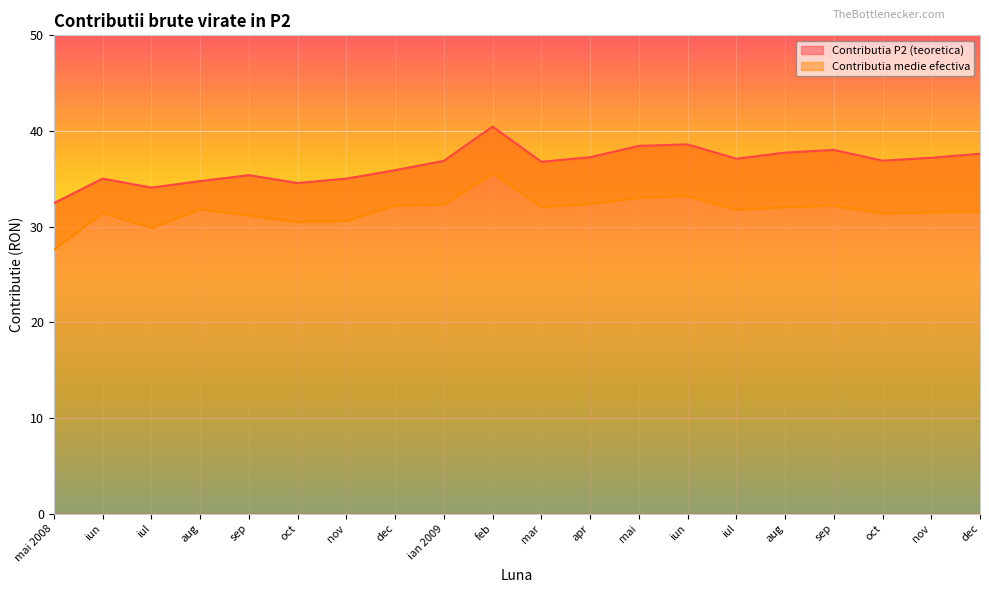

Rank the series by their average value, from lowest to highest.

Contributia medie efectiva, Contributia P2 (teoretica)